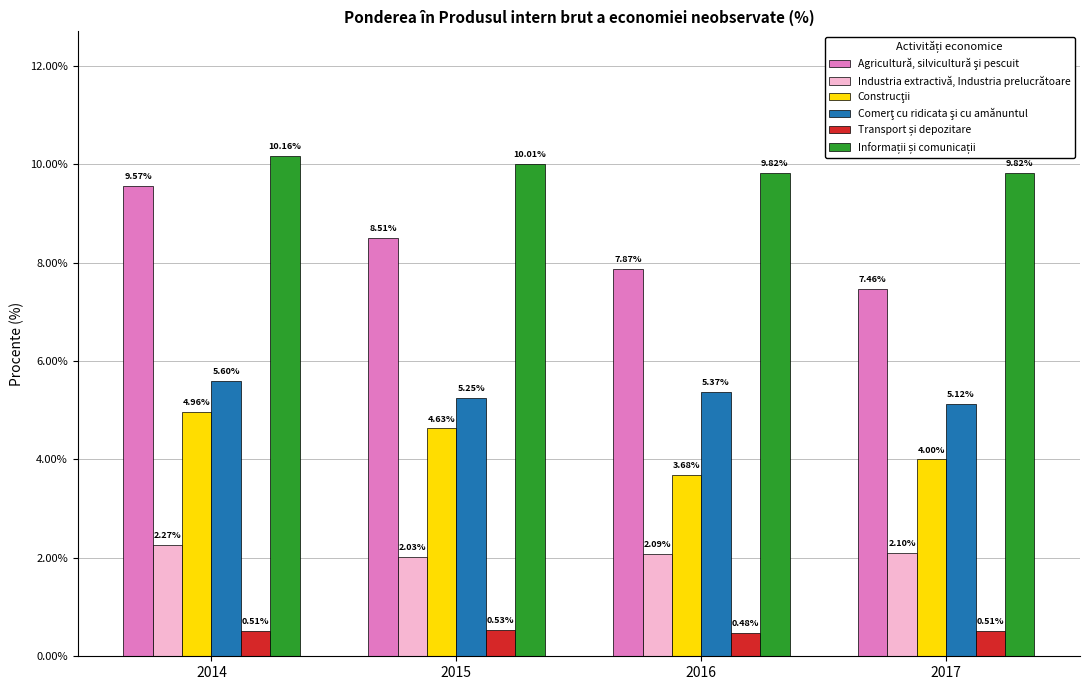

Count the number of data series in this chart.

6